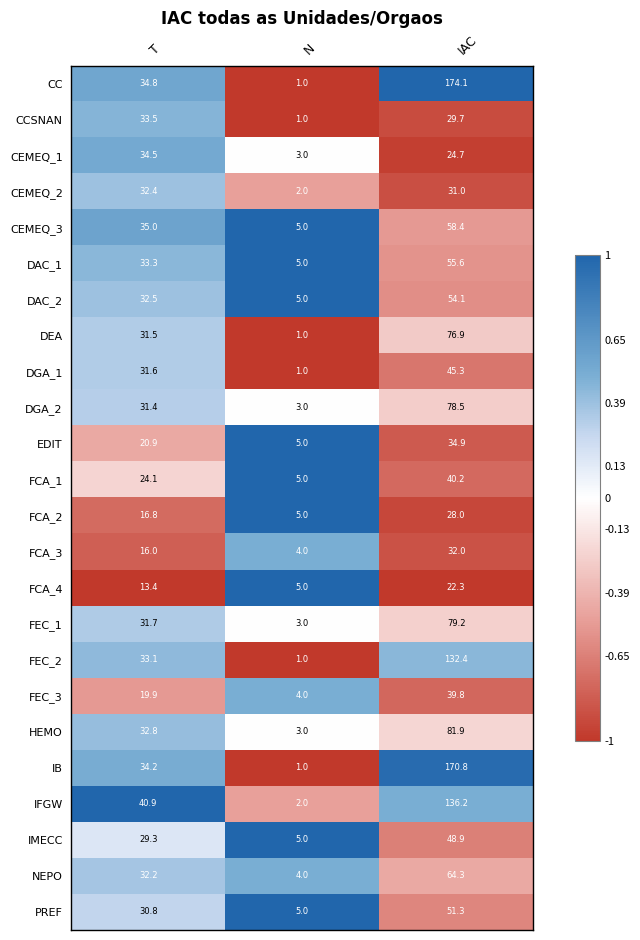

Count the number of data series in this chart.

24